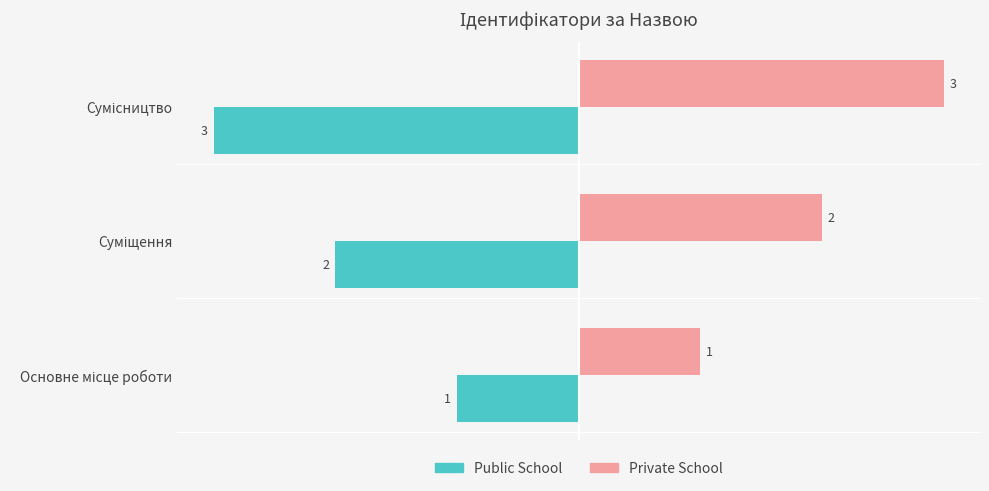

Which series has the largest total across all categories?

Private School